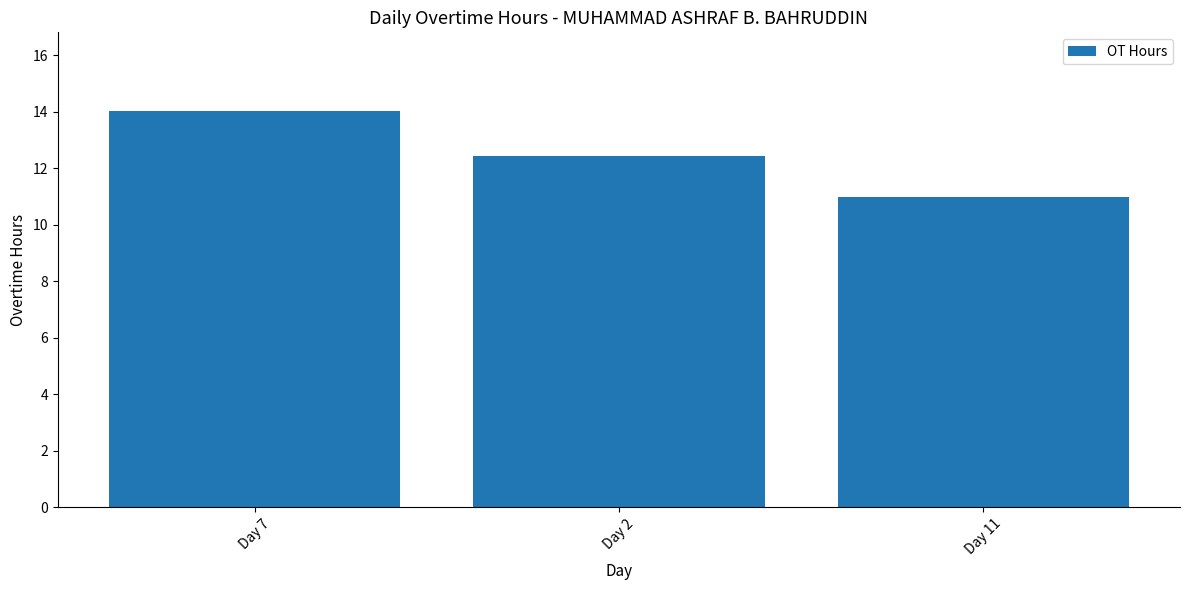

Rank the categories by value from highest to lowest.

Day 7, Day 2, Day 11